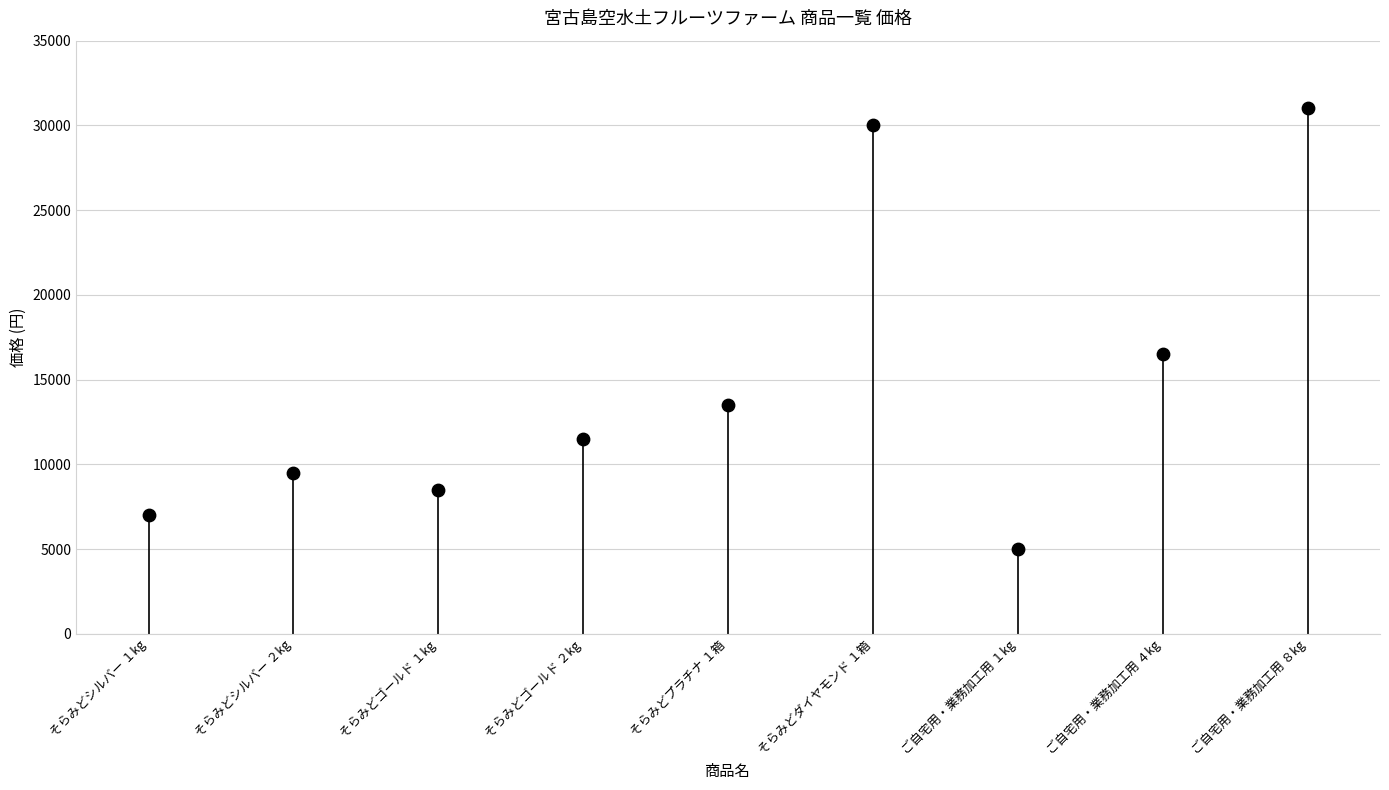

What is the range of Y values (max minus min)?

26000